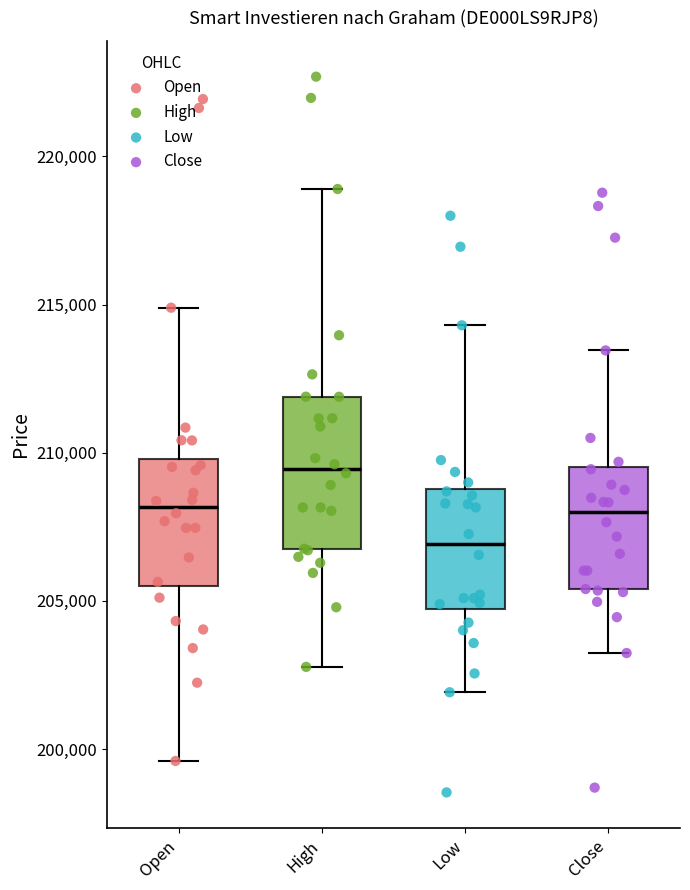

Which box is the tallest, from its lower edge to its upper edge?

High